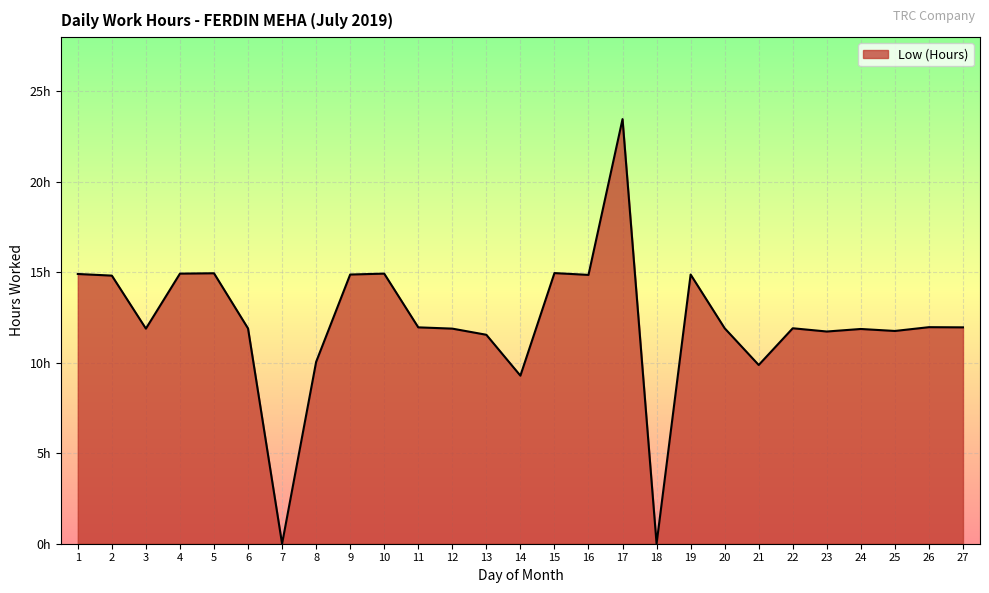

Reading left to right, transcribe all the data shown in this chart.

14.9	14.8	11.9	14.9	14.9	11.9	0.0	10.1	14.9	14.9	12.0	11.9	11.6	9.3	15.0	14.9	23.5	0.0	14.9	11.9	9.9	11.9	11.7	11.9	11.8	12.0	12.0